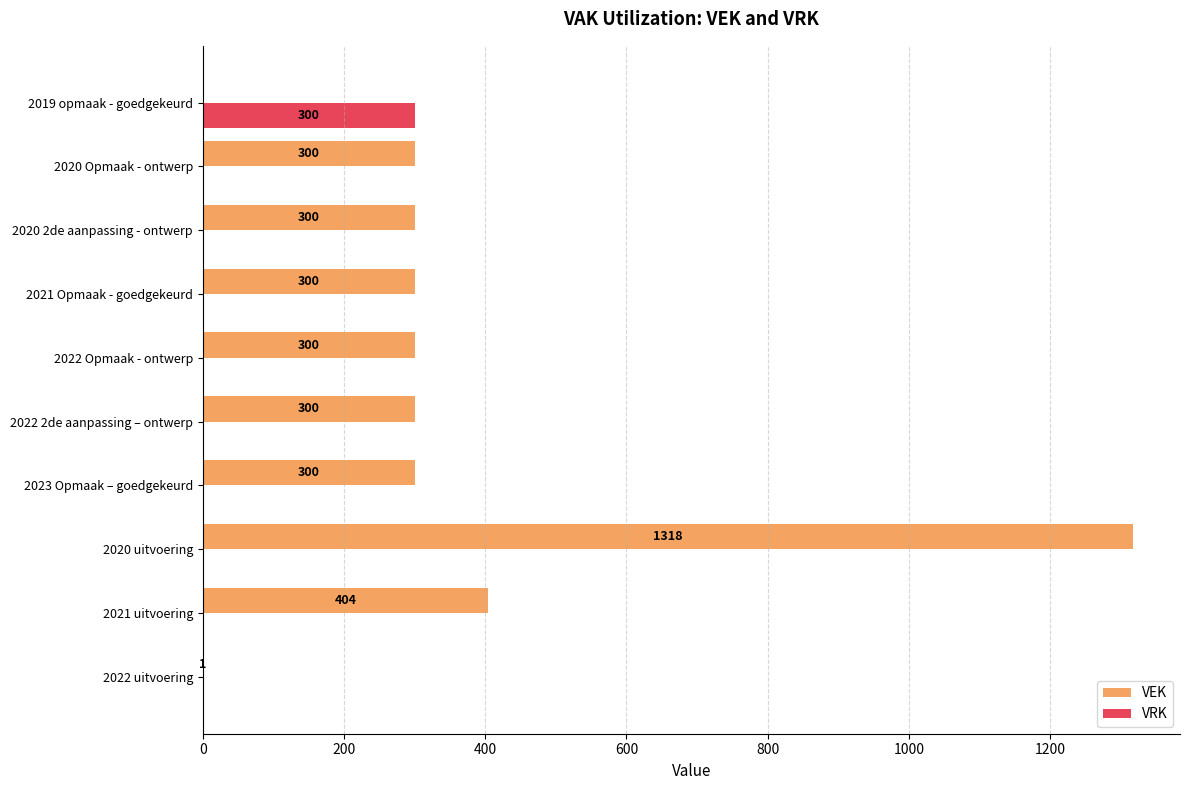

How many positive values does the VRK series have?

1